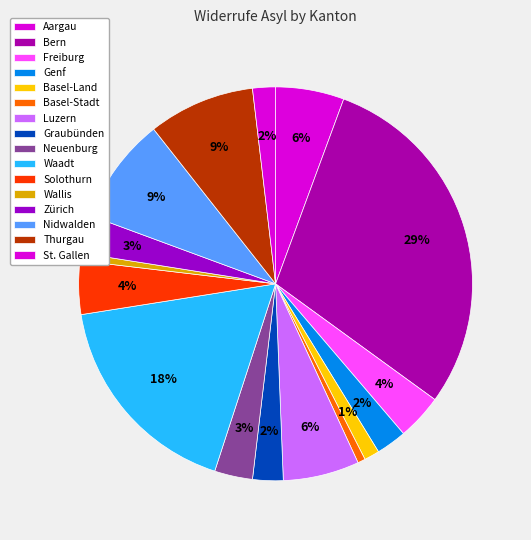

Count the number of slices in the pie.

16